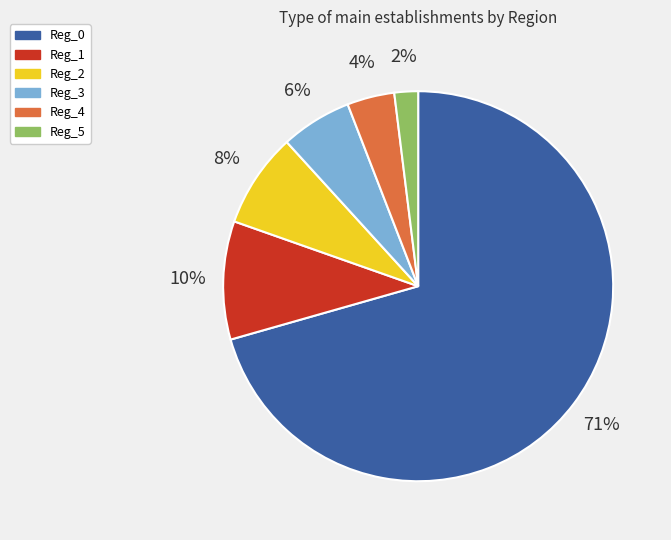

What is the ratio of the value at Reg_3 to the value at Reg_1?

0.6